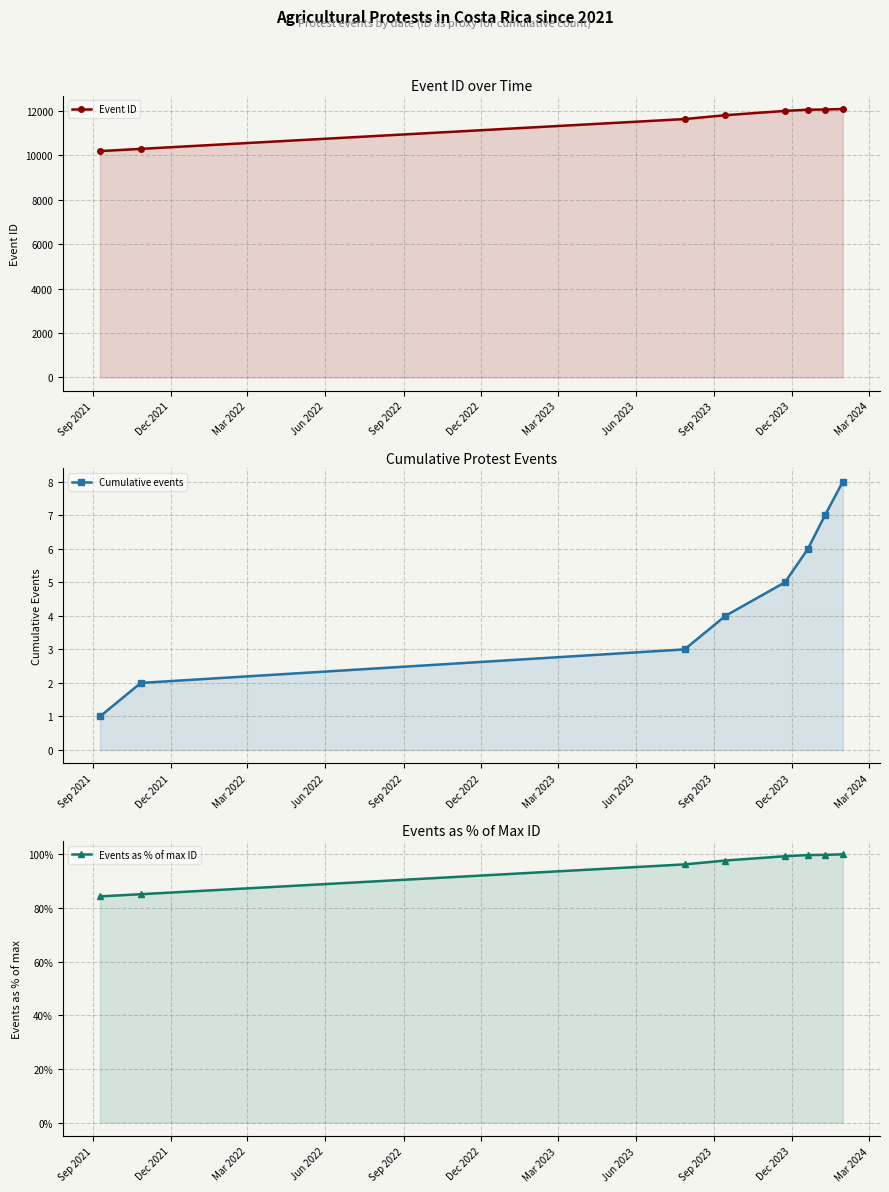

How many values in the Events as % of max ID series are below 99?

4